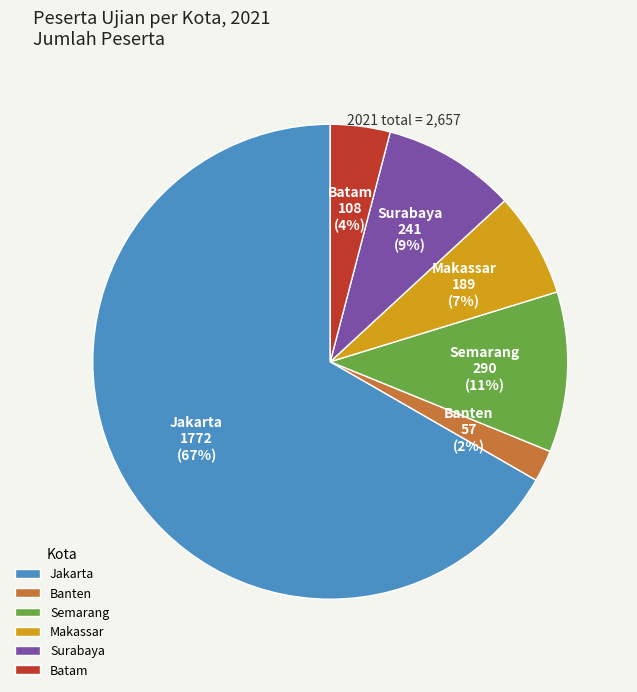

Count the number of slices in the pie.

6